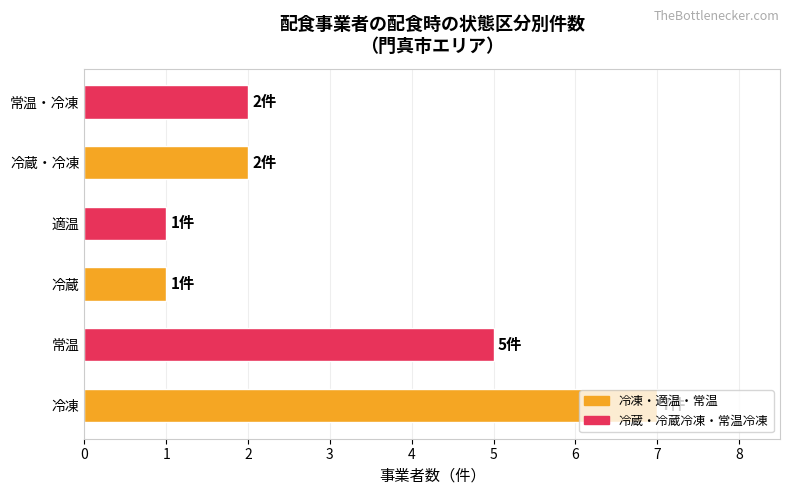

What is the change in value from 冷蔵 to 冷蔵・冷凍?

+1